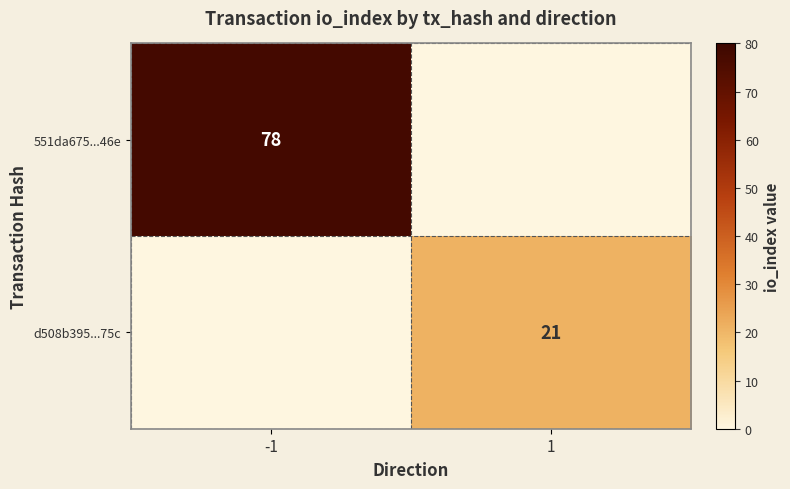

Is the value of 551da675...46e at -1 greater than the value of d508b395...75c at 1?

Yes